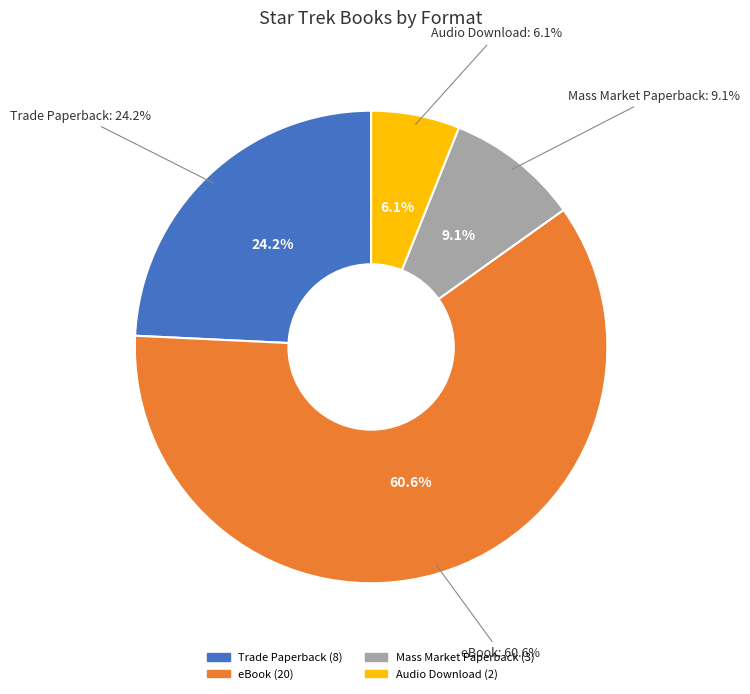

Is it true that Mass Market Paperback is 24% of the pie?

False